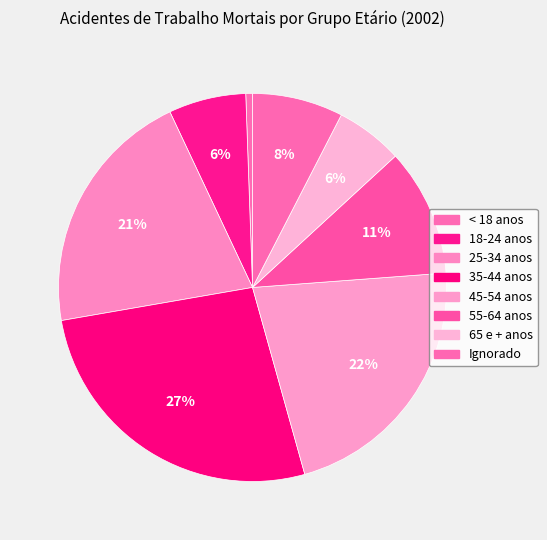

What percentage is the 18-24 anos slice, to the nearest percent?

6%